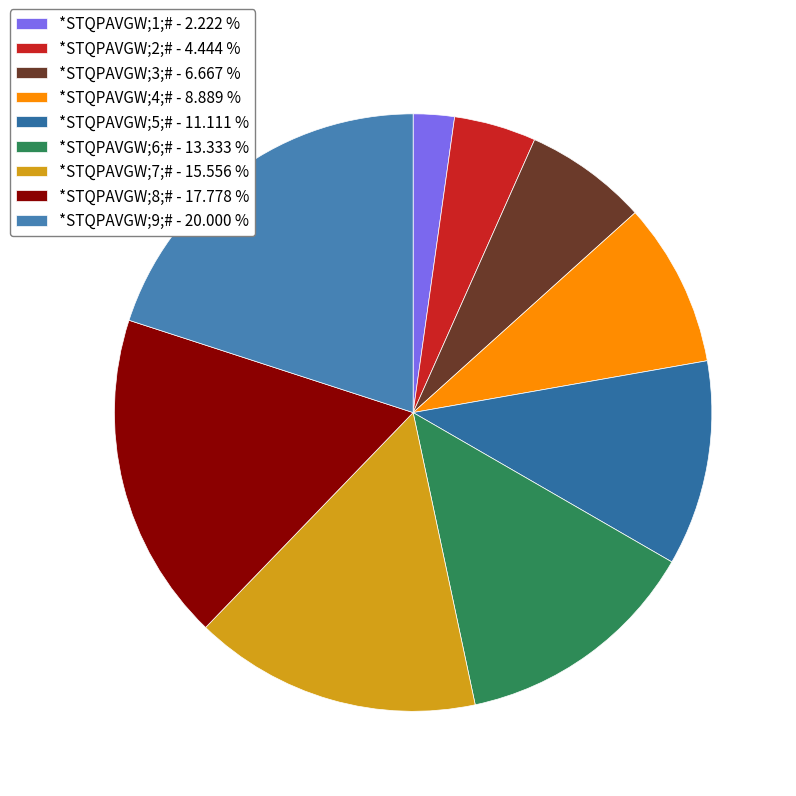

The *STQPAVGW;3;# slice represents 1% of the pie. True or false?

False